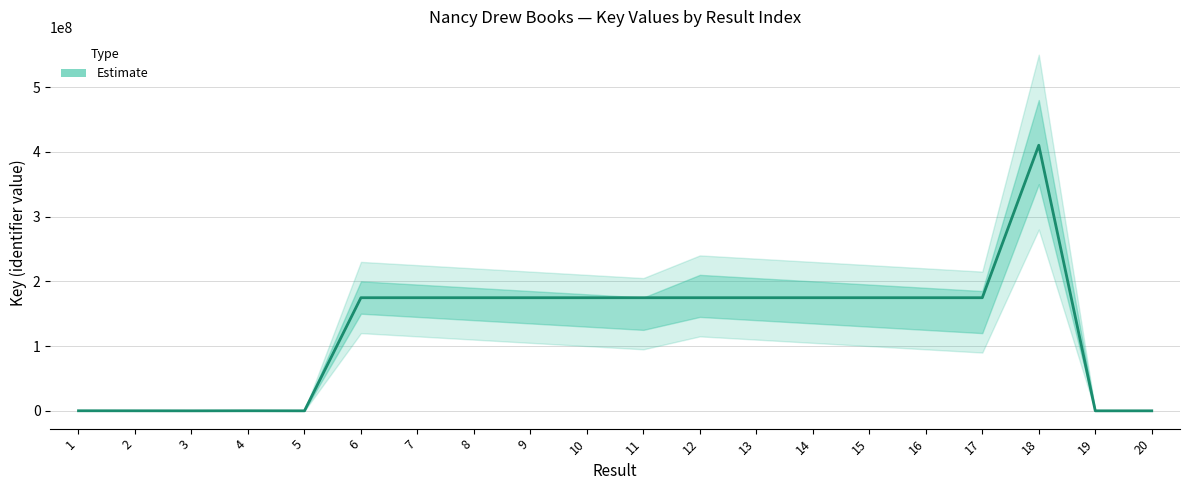

At which label does the data first exceed 174681040?

6